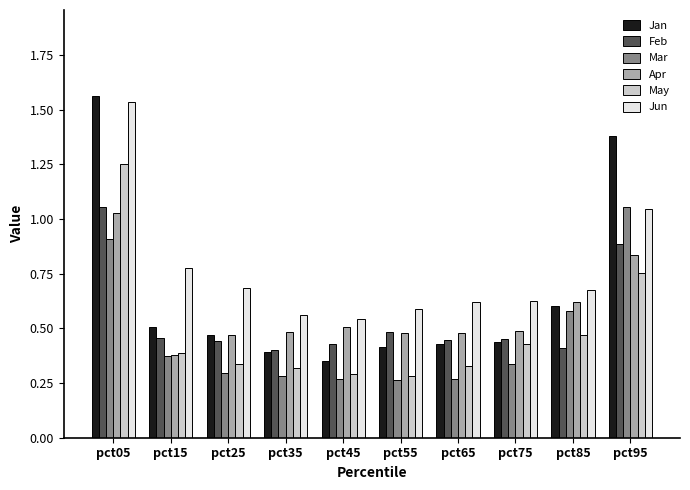

How many bars are there in total?

60